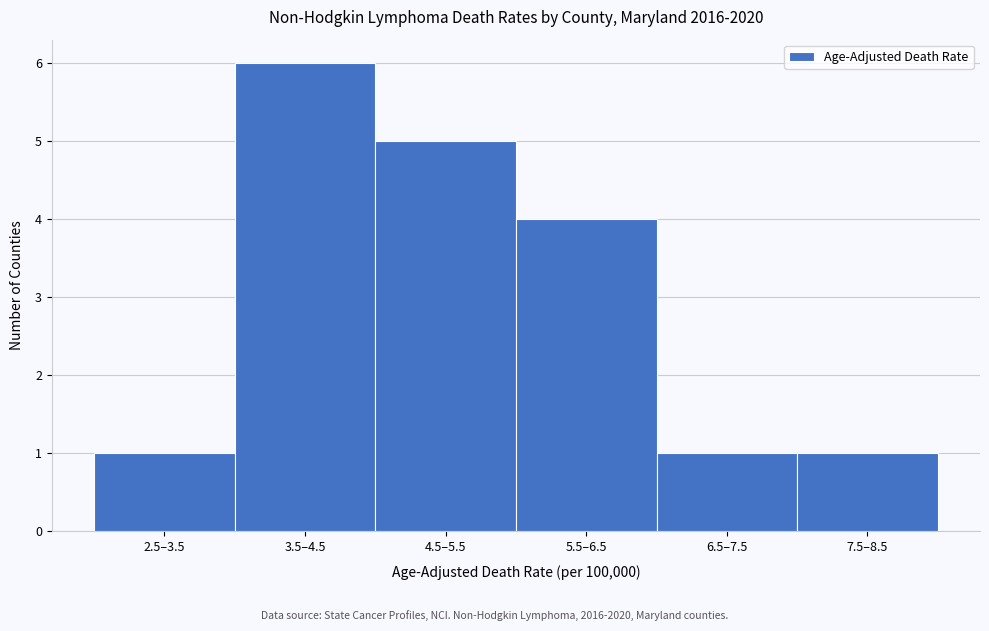

Reading right to left, extract all data points from this chart.

1	1	4	5	6	1